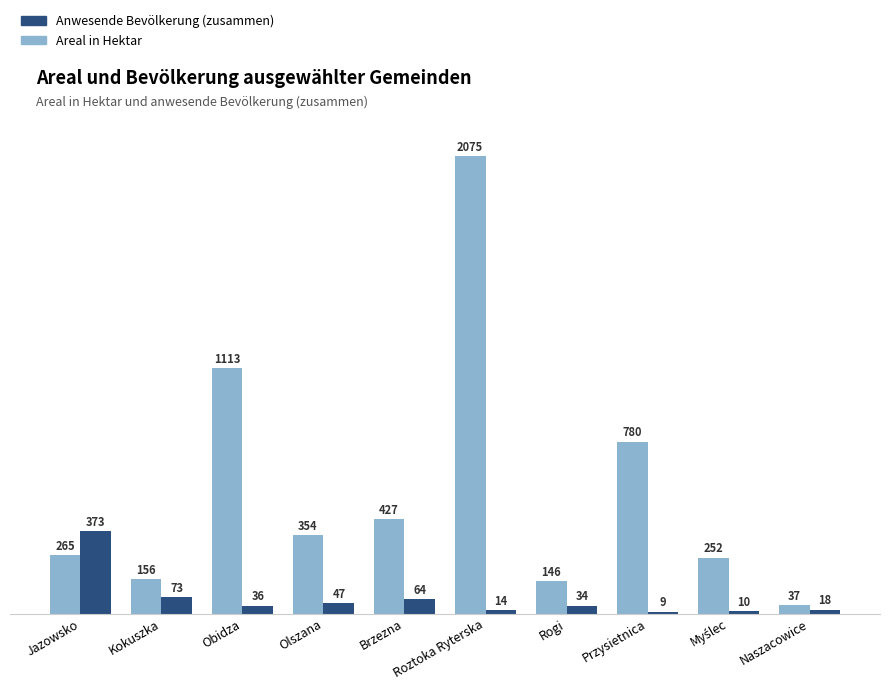

At how many categories does at least one series exceed 290?

6